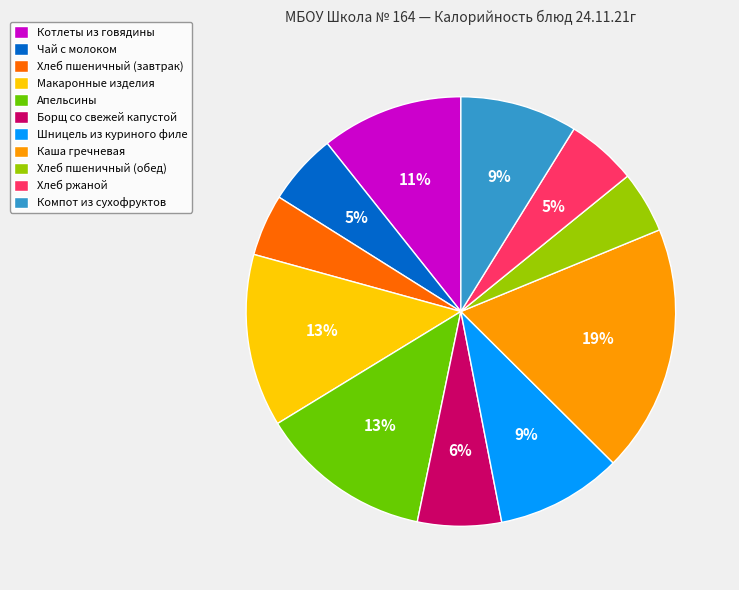

How many slices are in this pie chart?

11